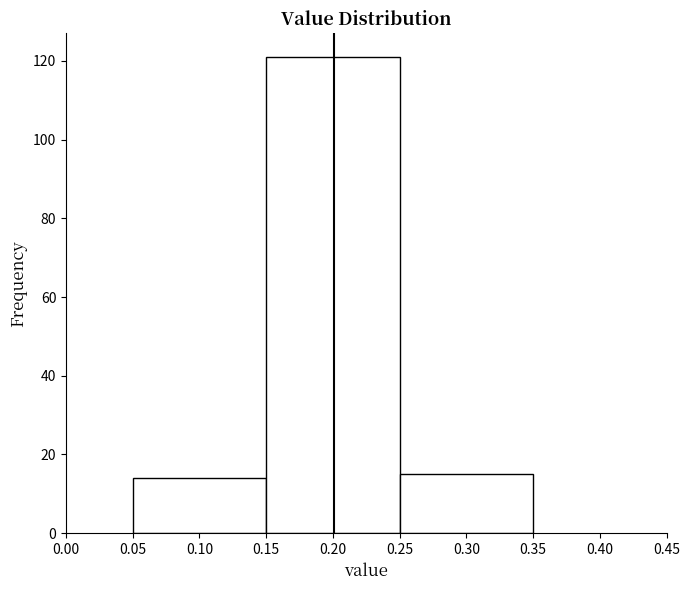

Reading left to right, list every bar in this chart as the range it spans on the x-axis followed by its height. The values are not printed on the chart, so give them approximately, as read against the axis.

0.05 to 0.15: 14
0.15 to 0.25: 122
0.25 to 0.35: 16